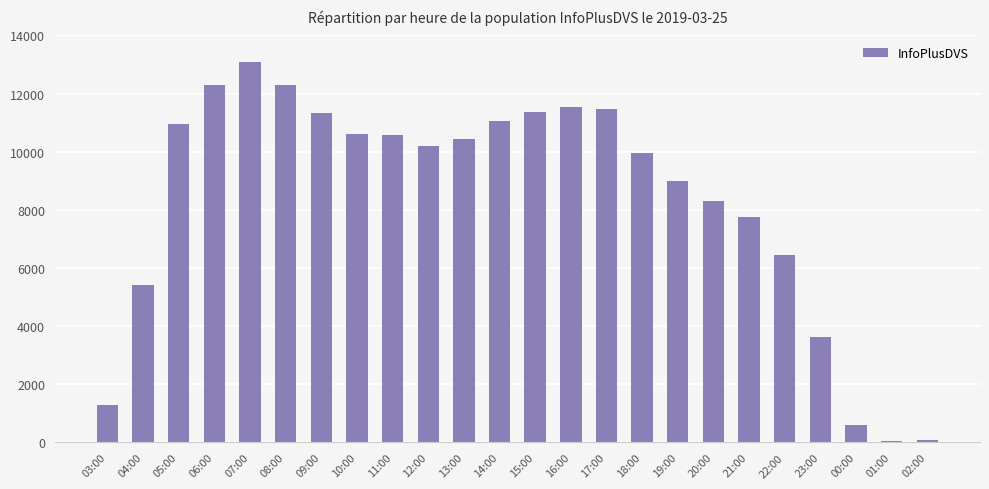

What is the difference between the second highest and second lowest values?

12199